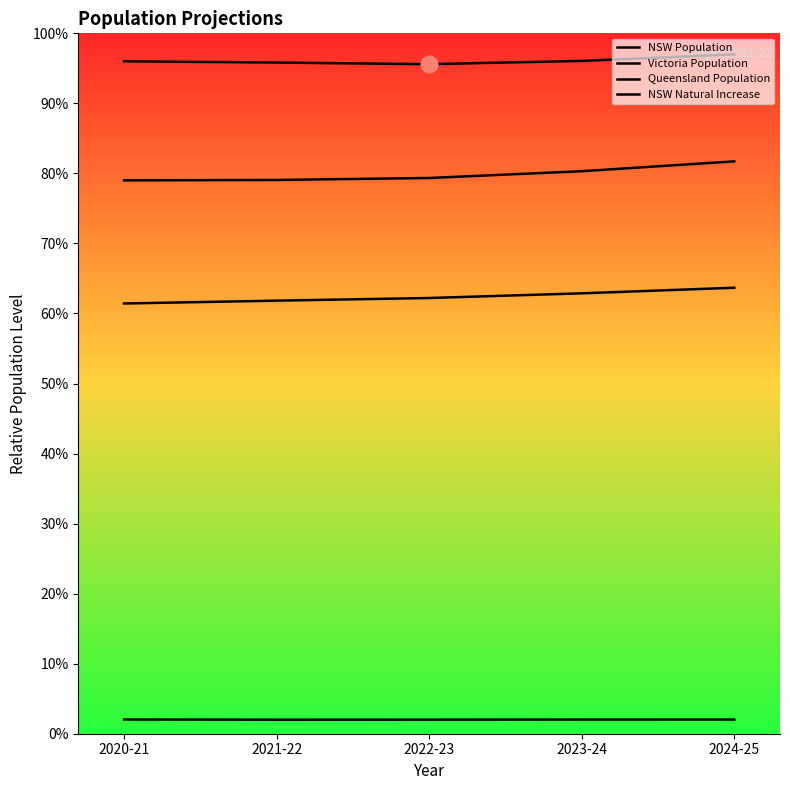

True or false: NSW Natural Increase and NSW Population intersect in this chart.

False